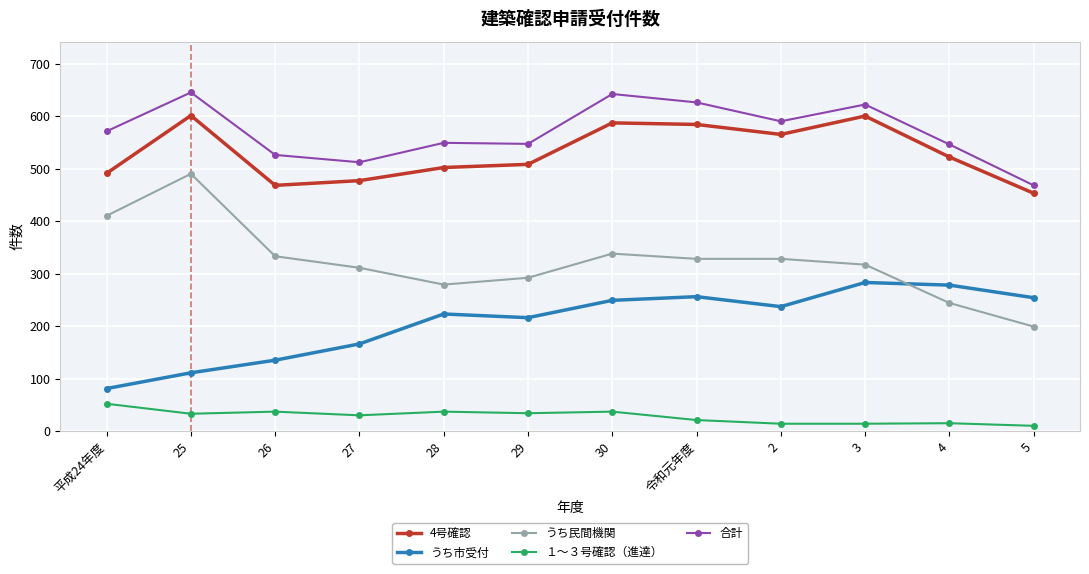

Is it true that １～３号確認（進達） equals 13 at 28?

False